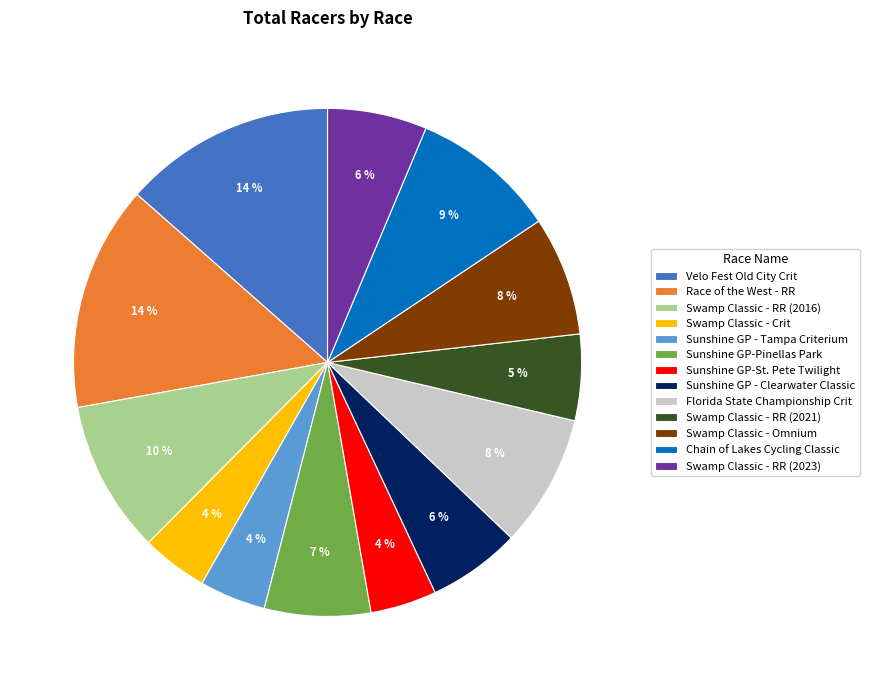

Do Sunshine GP-St. Pete Twilight and Race of the West - RR together represent more than half of the pie?

No